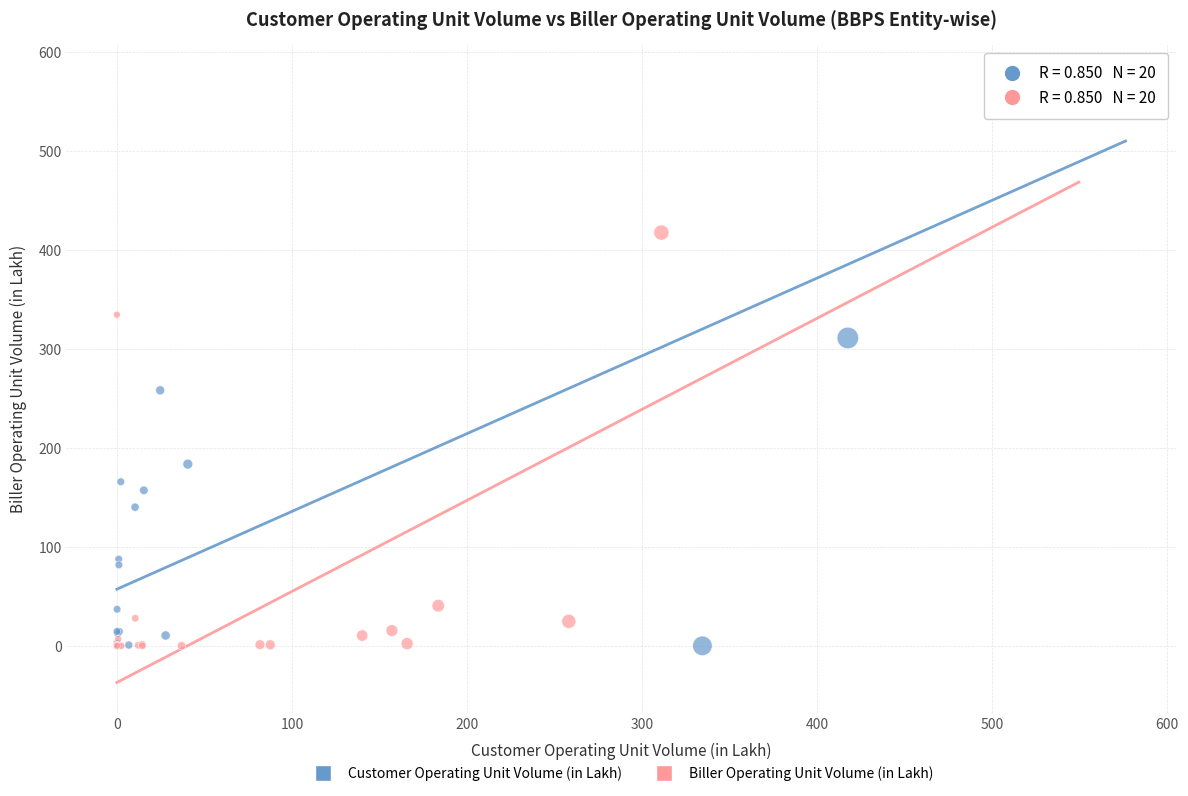

What are all the series names shown in the legend?

Customer Operating Unit Volume (in Lakh), Biller Operating Unit Volume (in Lakh)